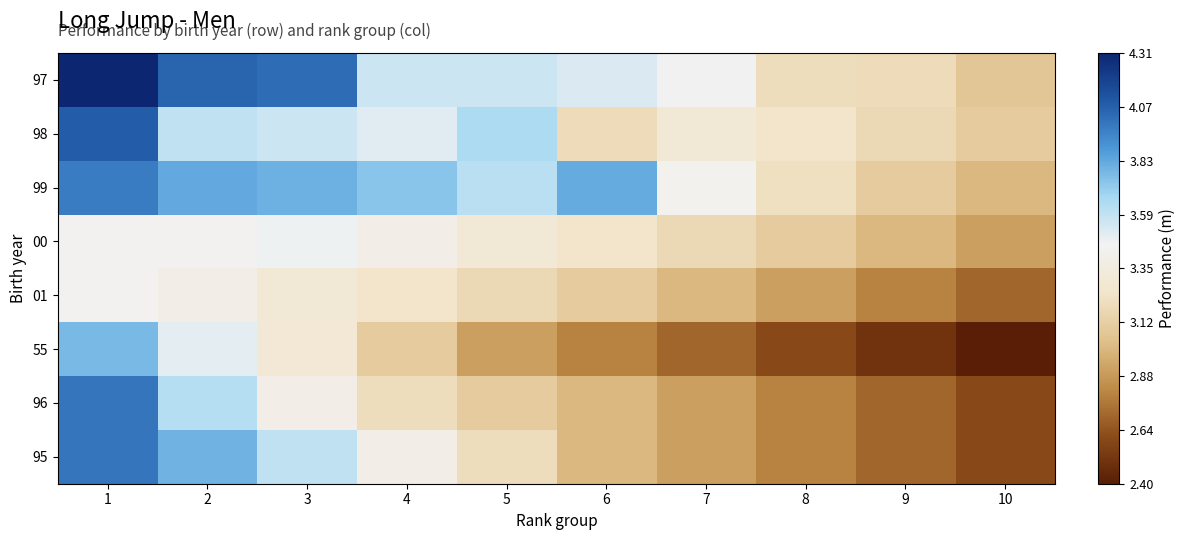

What is the total value across all series at 1?

31.1